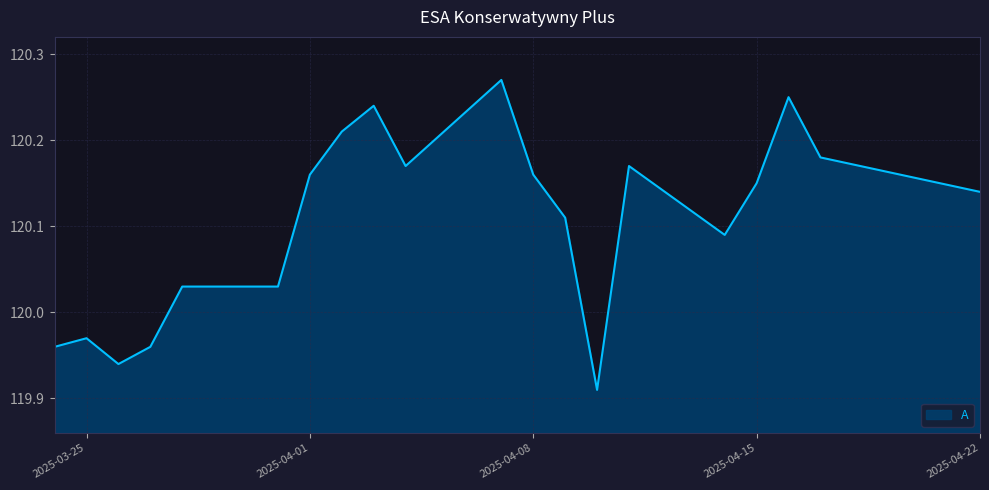

What is the difference between the maximum and minimum values?

0.4